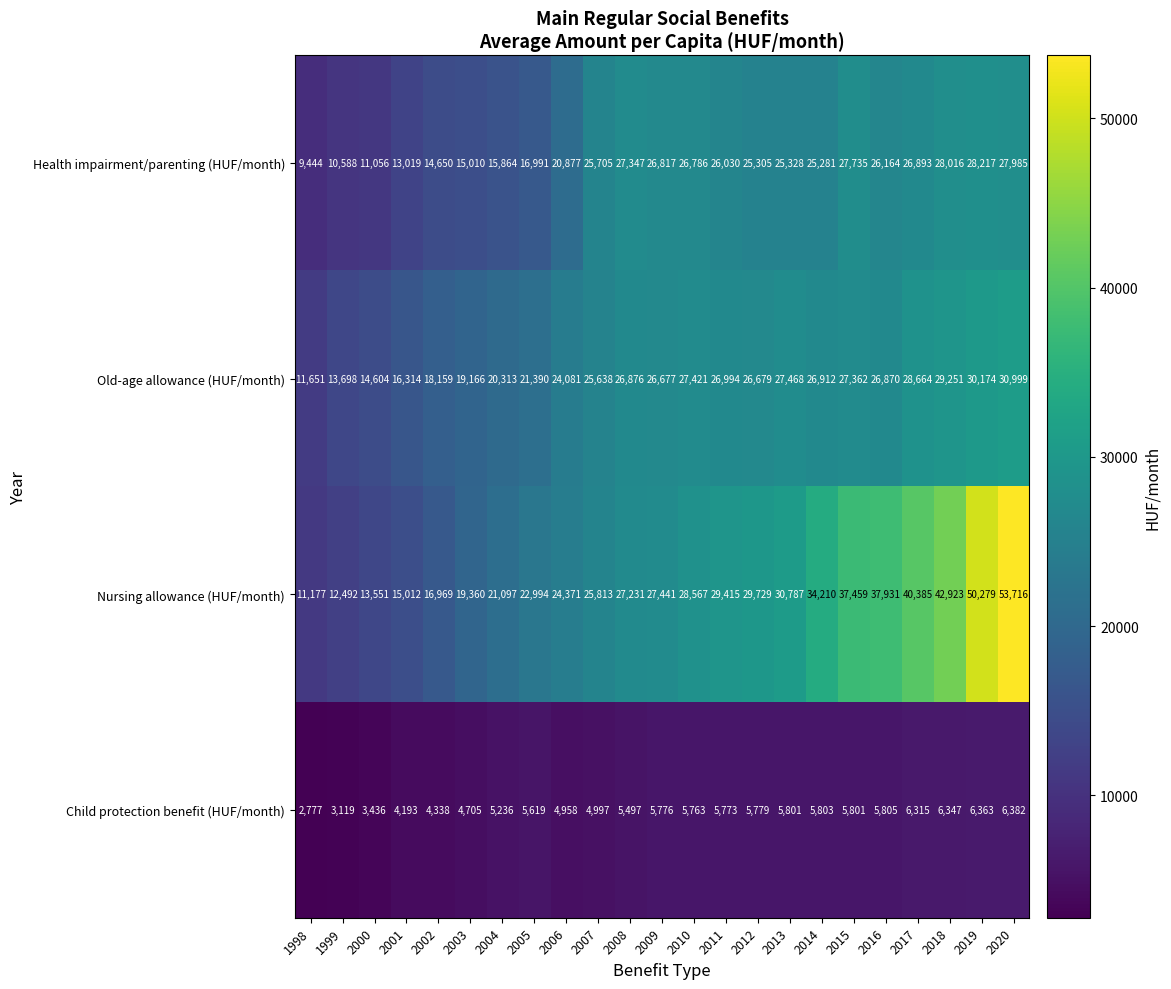

The value of Child protection benefit (HUF/month) at 2003 is 2750. True or false?

False